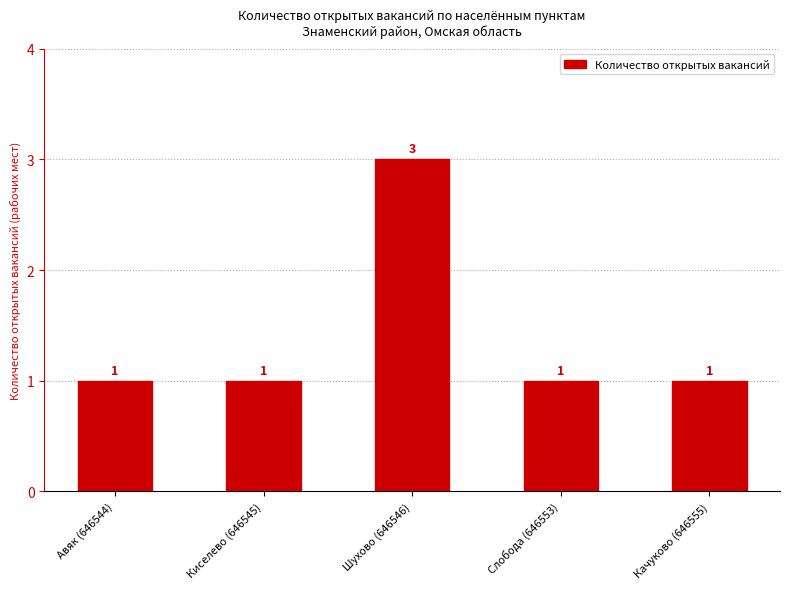

The chart shows a value of 1 at Слобода (646553). True or false?

True